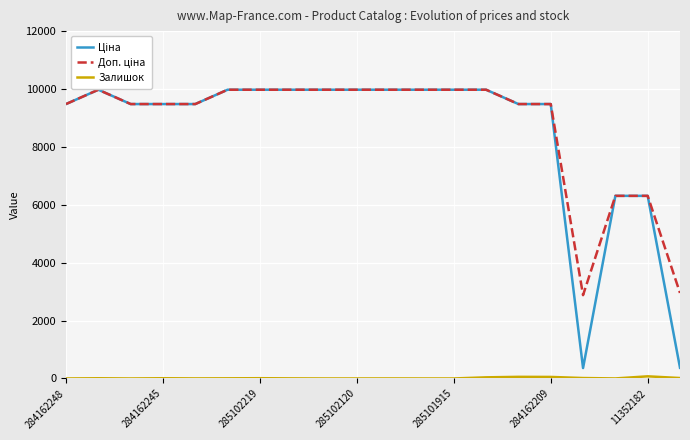

True or false: Ціна and Доп. ціна cross at least once.

False